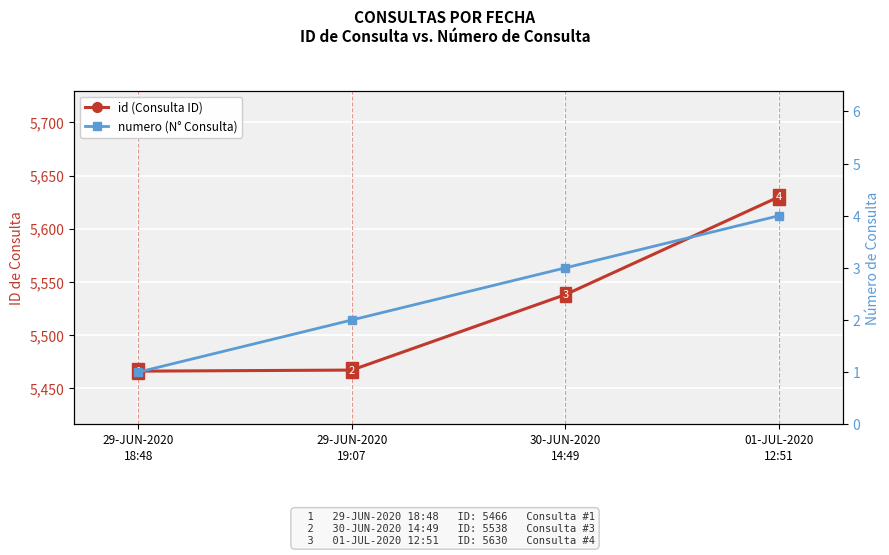

Count the numero (N° Consulta) values in the range 2 to 4.

3